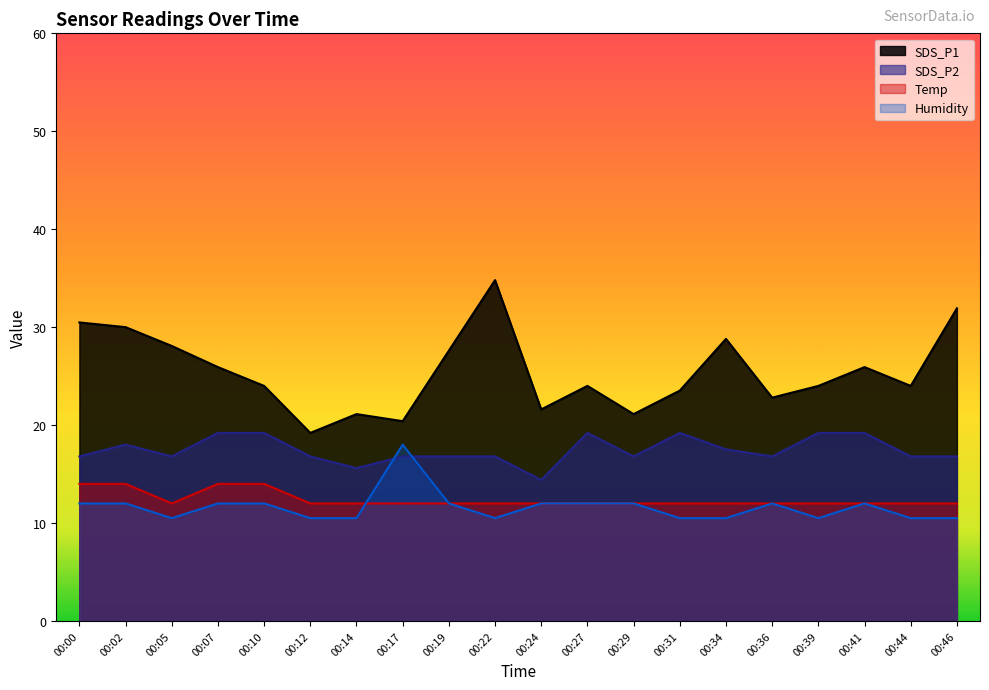

What is the total value across all series at 00:31?

65.2